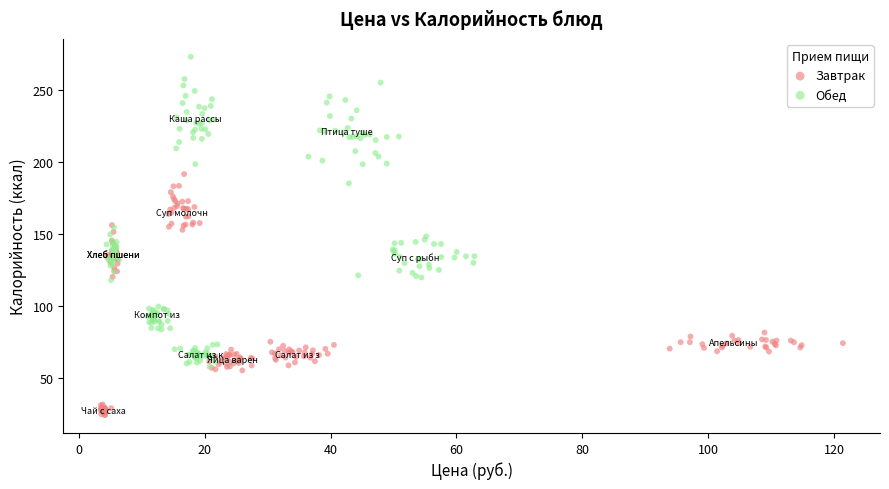

Which series contains the highest Y value?

Обед